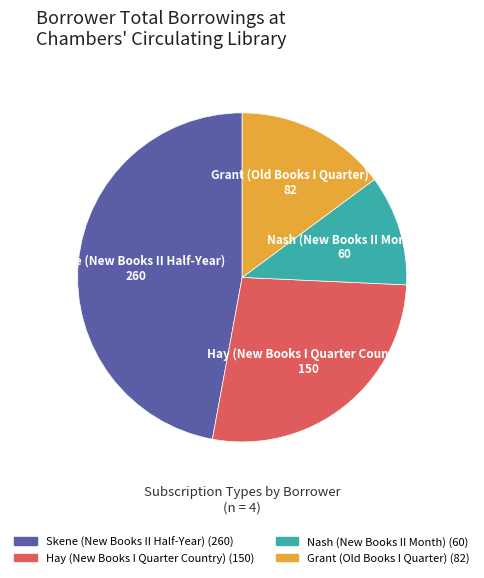

What is the smallest slice in the pie chart?

Nash (New Books II Month)